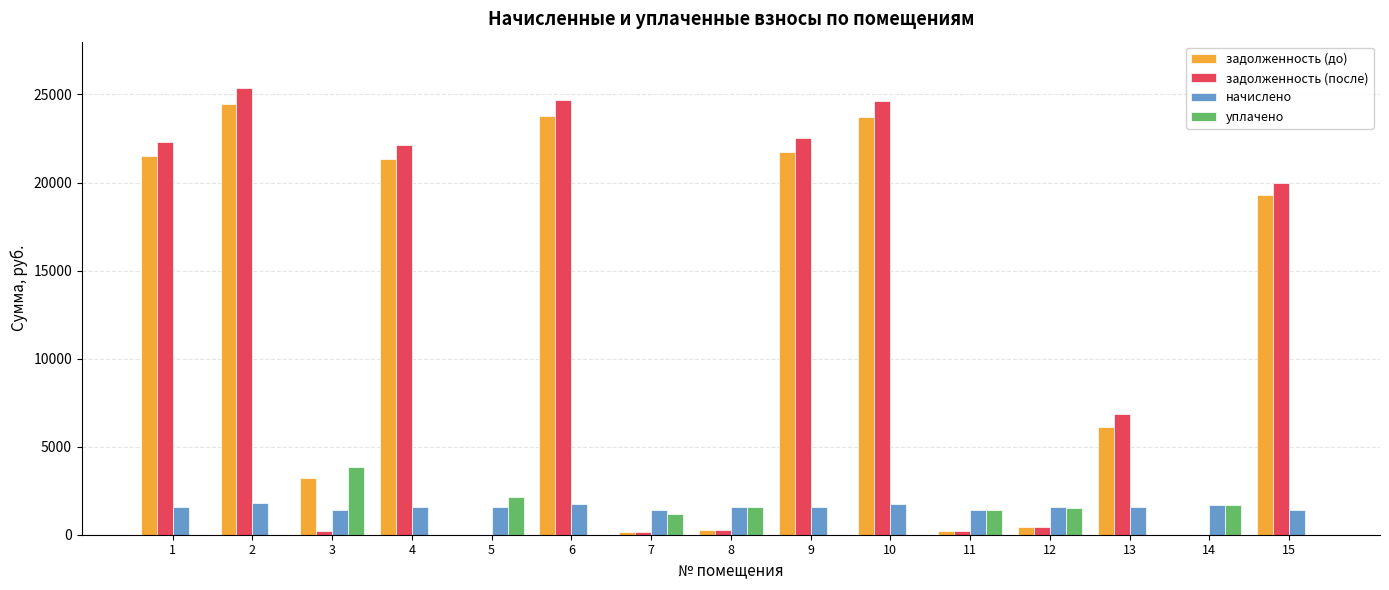

What is the greatest value displayed?

25363.5